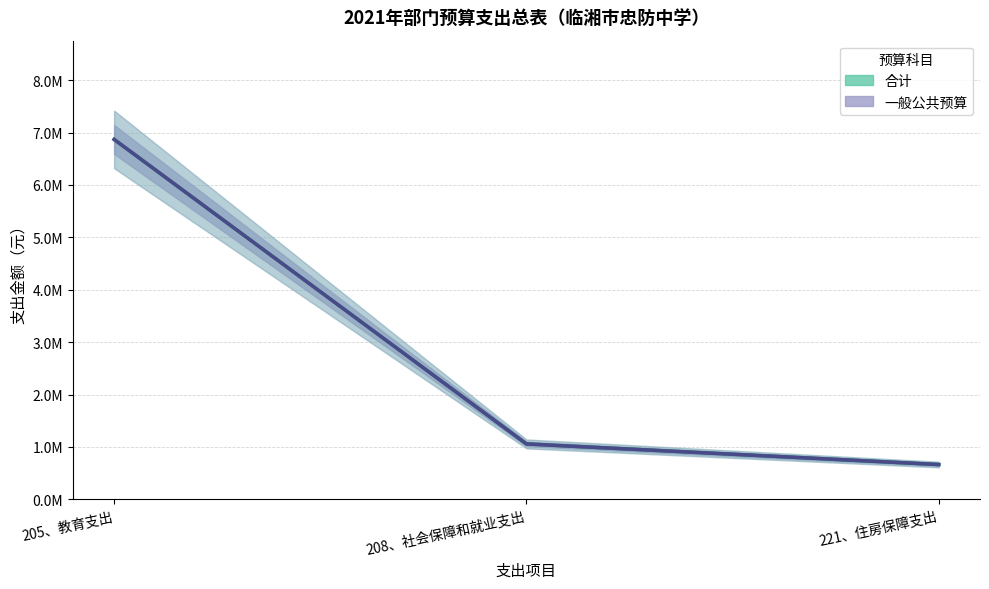

What is the sum of all 一般公共预算 values?

8589403.9